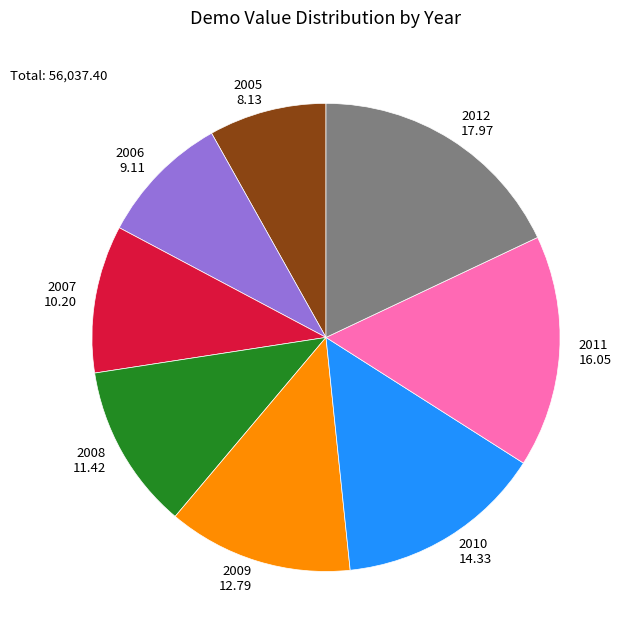

Count the number of slices in the pie.

8